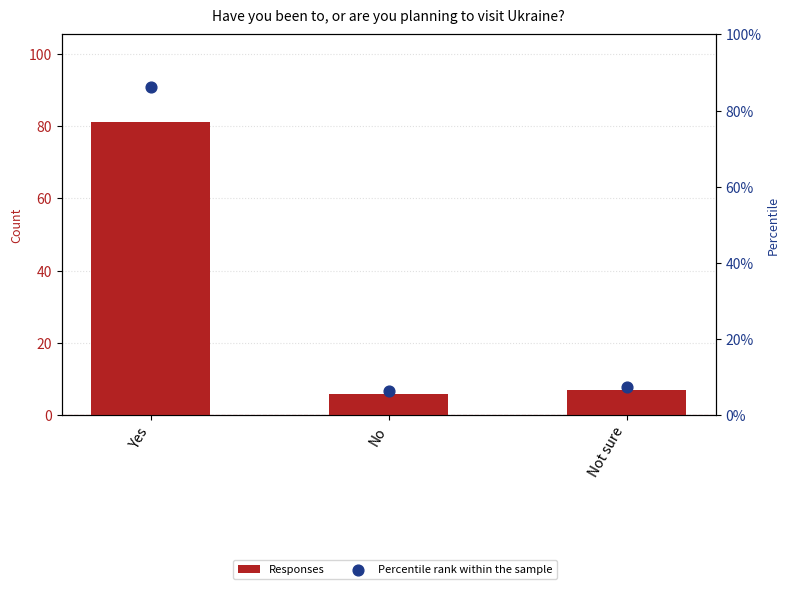

What are all the series names shown in the legend?

Responses, Percentile rank within the sample